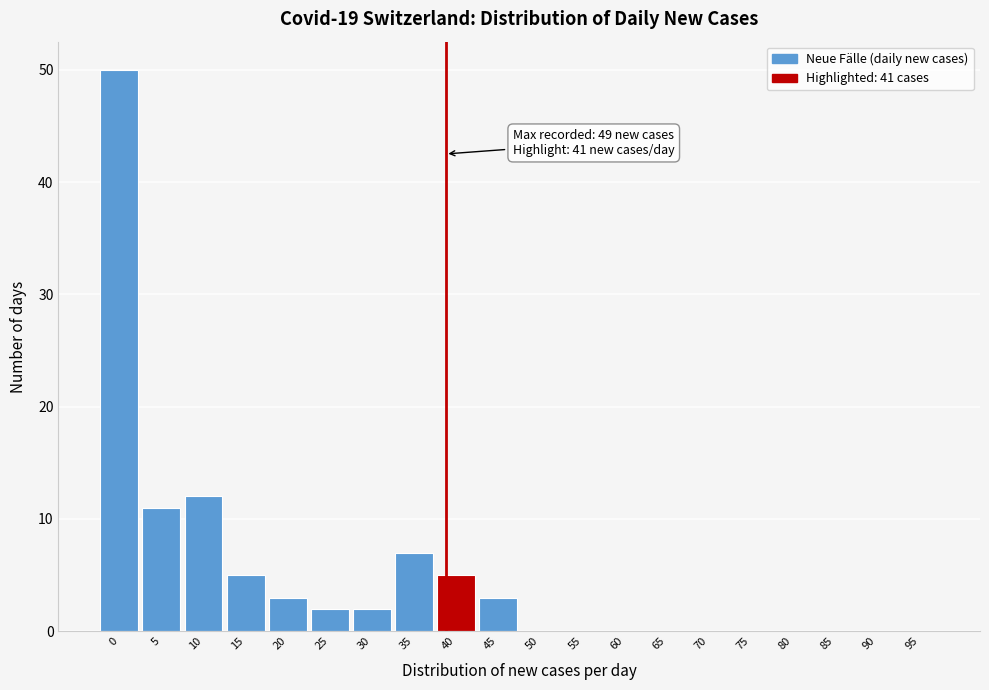

Reading left to right, transcribe all the data shown in this chart.

0=50	5=11	10=12	15=5	20=3	25=2	30=2	35=7	40=5	45=3	50=0	55=0	60=0	65=0	70=0	75=0	80=0	85=0	90=0	95=0